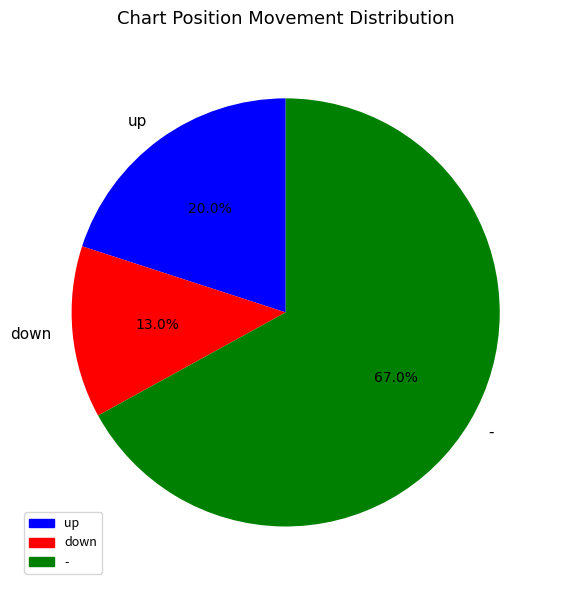

What portion of the pie excludes -?

33.0%